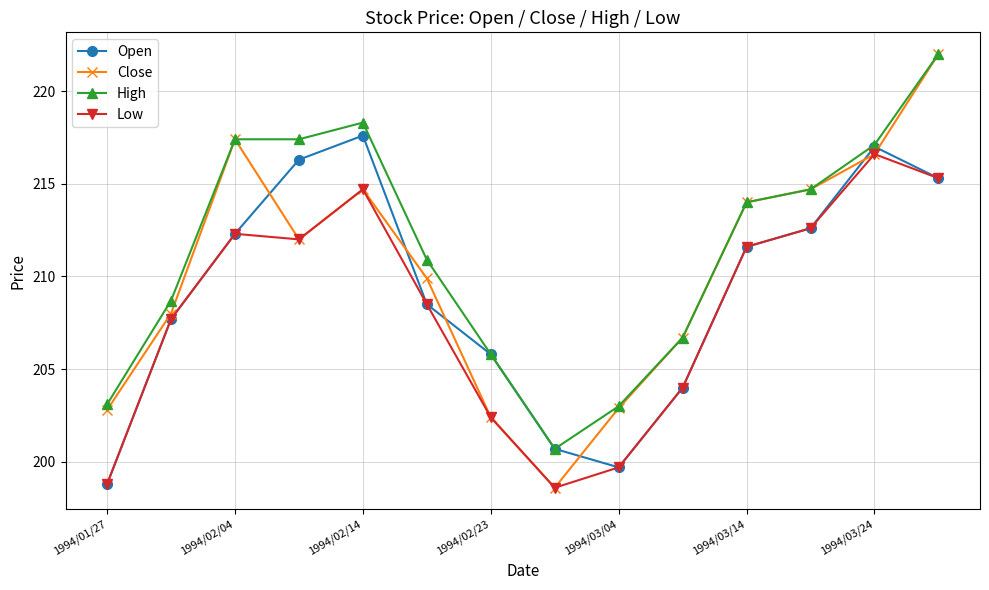

Which series ends up on top after the final intersection of Open and Close?

Close